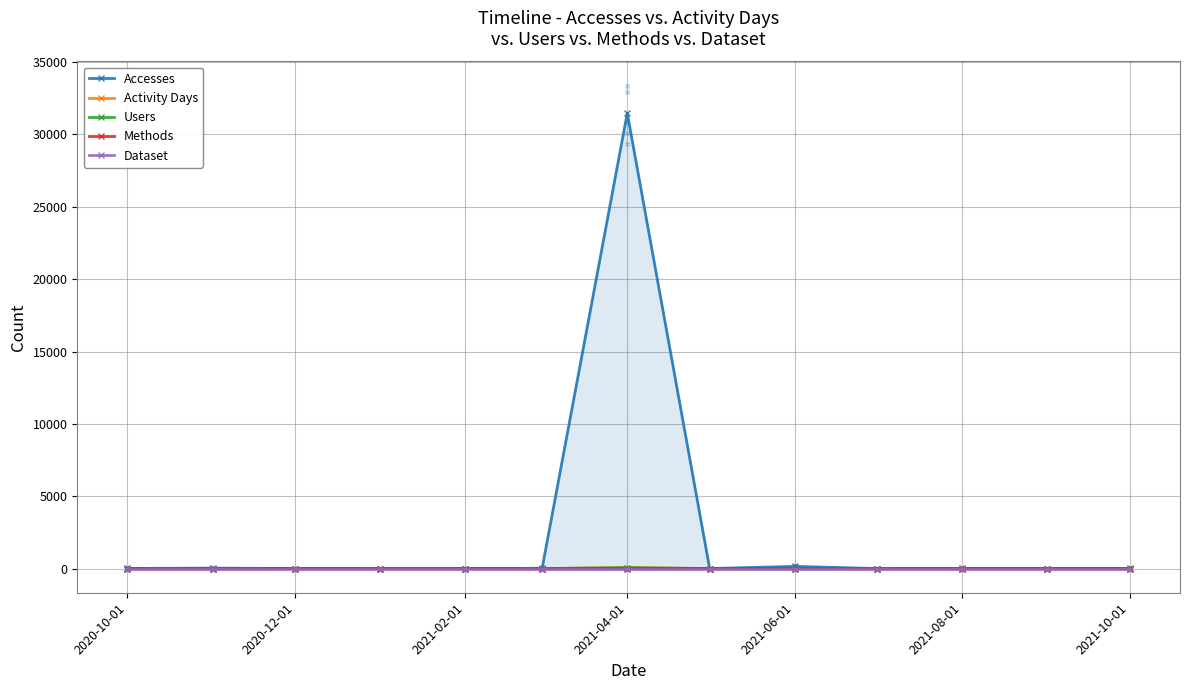

Which series has the largest Y range (max minus min)?

Accesses